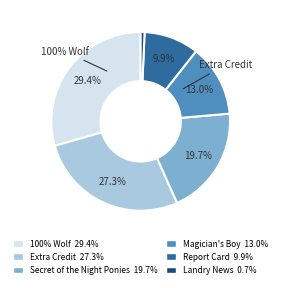

To the nearest percent, what is the difference between the largest and smallest slice percentages?

29%